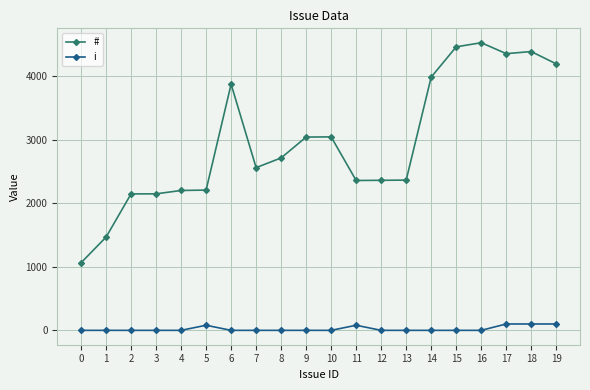

What is the difference between the maximum and minimum values in the # series?

3461